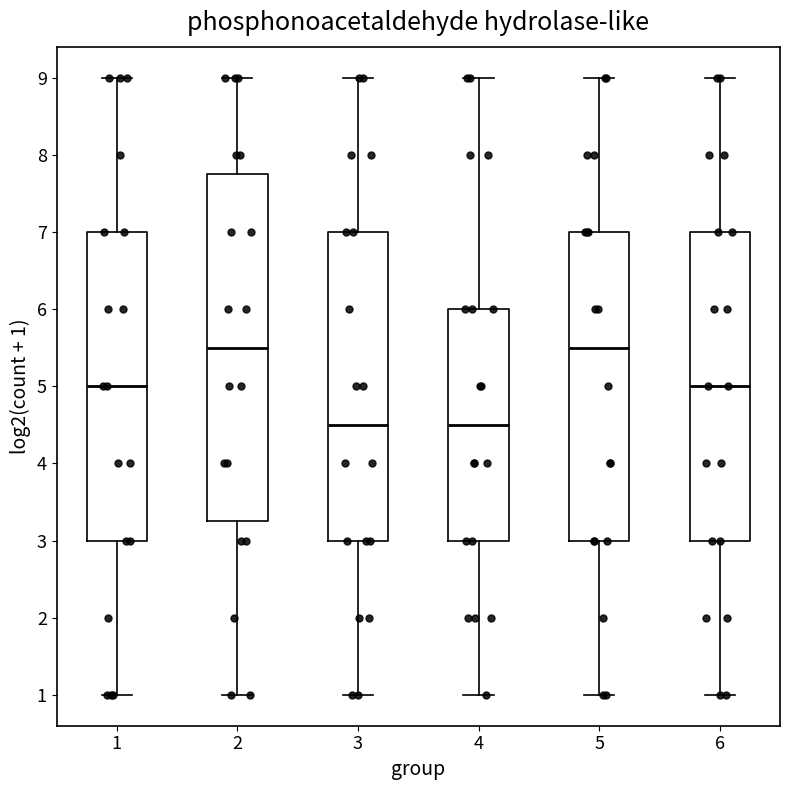

Which box is the tallest, from its lower edge to its upper edge?

2